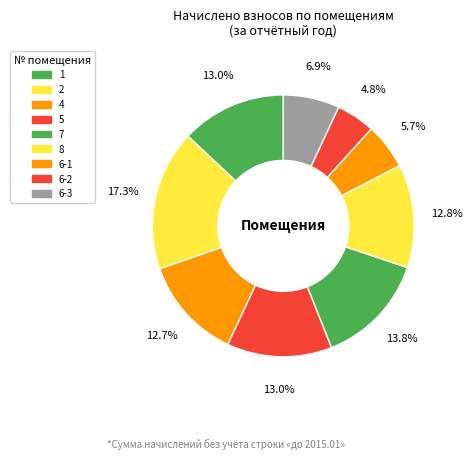

Which has a higher value, 2 or 6-2?

2